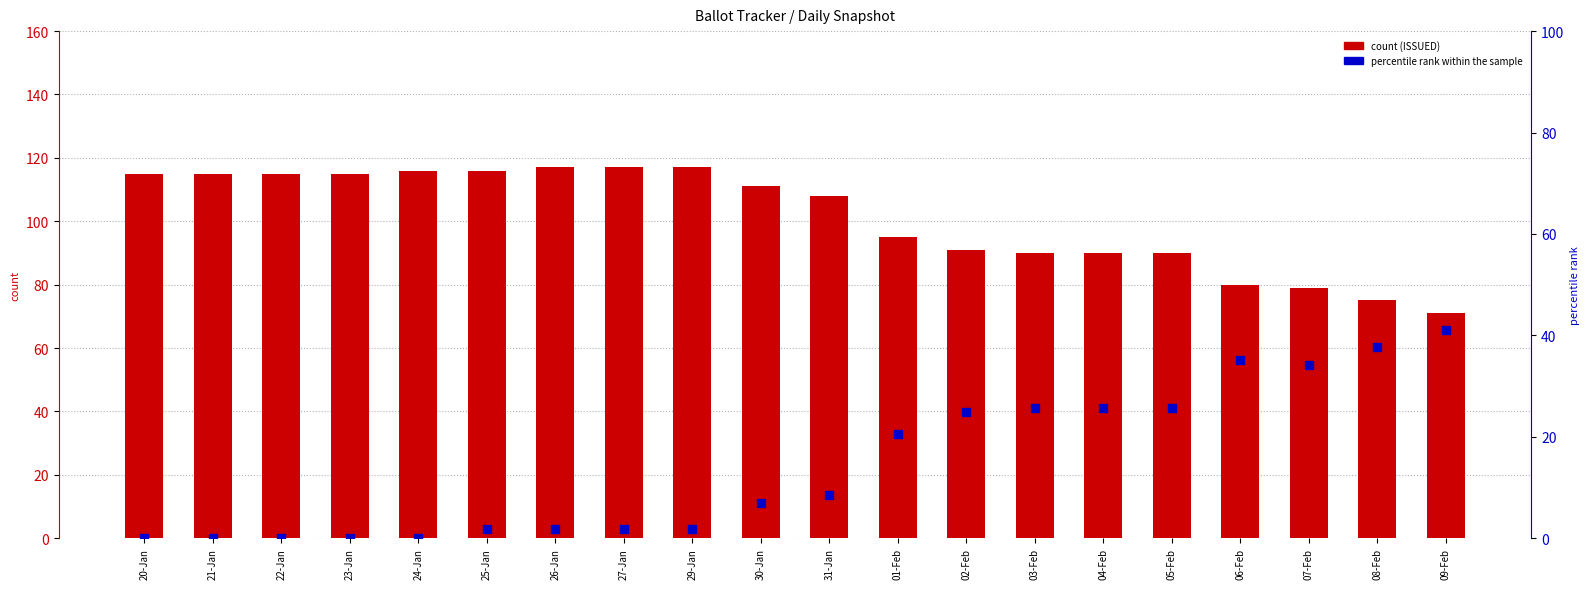

What is the total value across all series at 30-Jan?

117.8